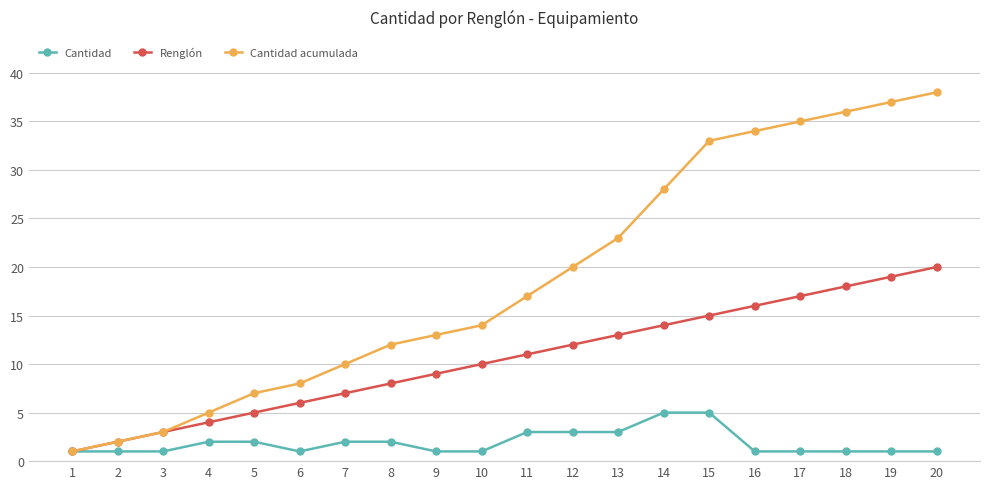

How many categories are shown in the chart?

20